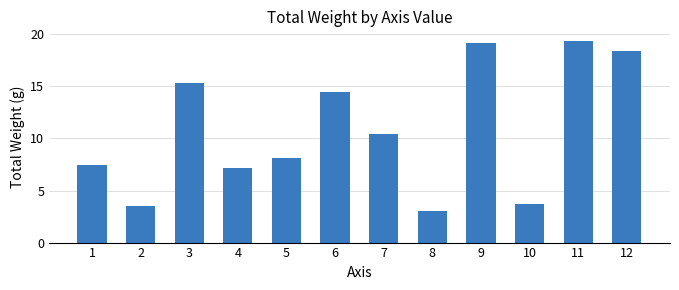

The chart shows a value of 8.2 at 5. True or false?

True